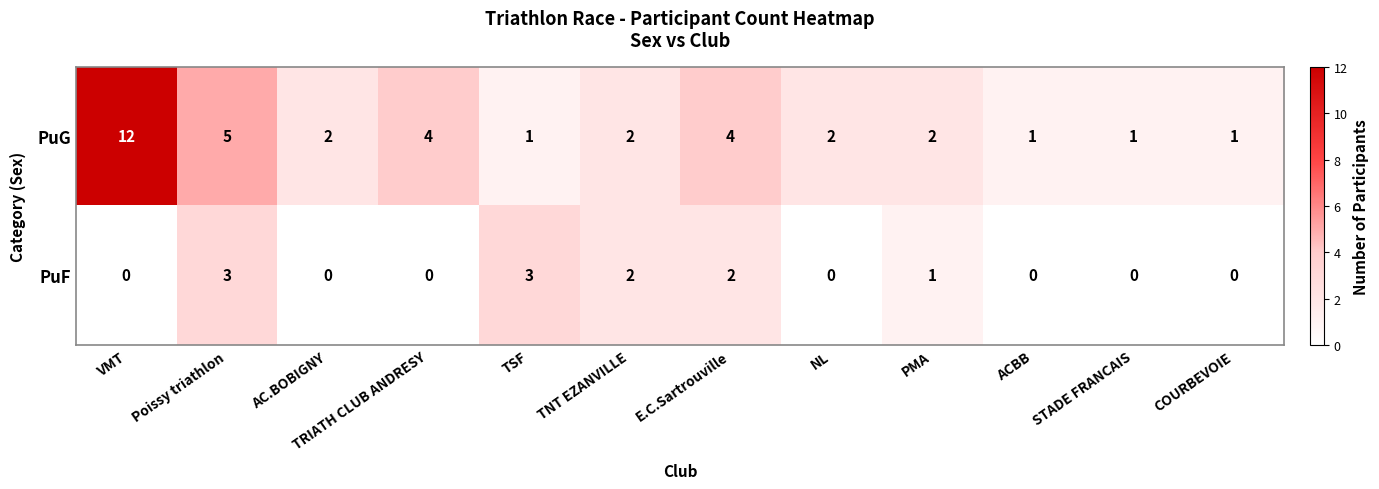

Count the number of data series in this chart.

2